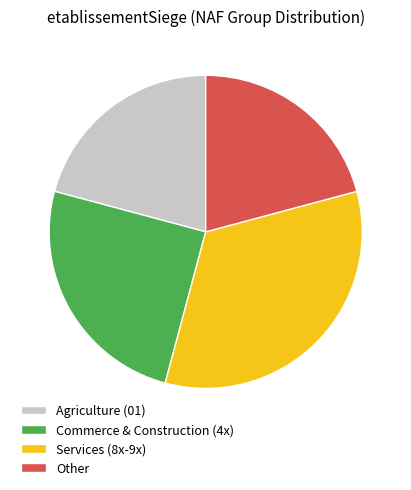

The Services (8x-9x) slice represents 39% of the pie. True or false?

False